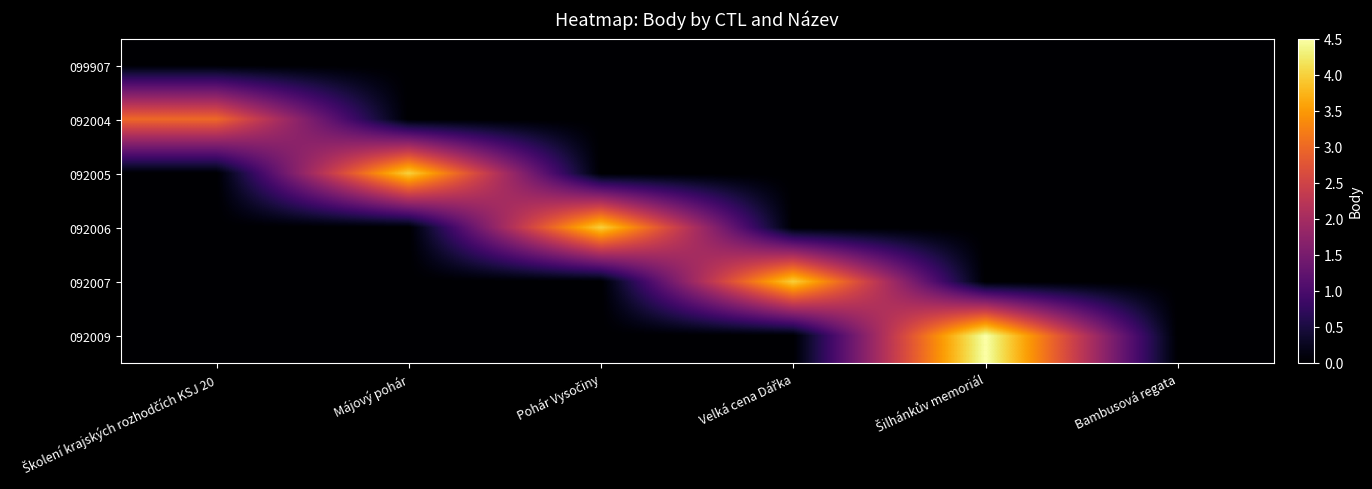

Which category has the highest value across all series?

Šilhánkův memoriál